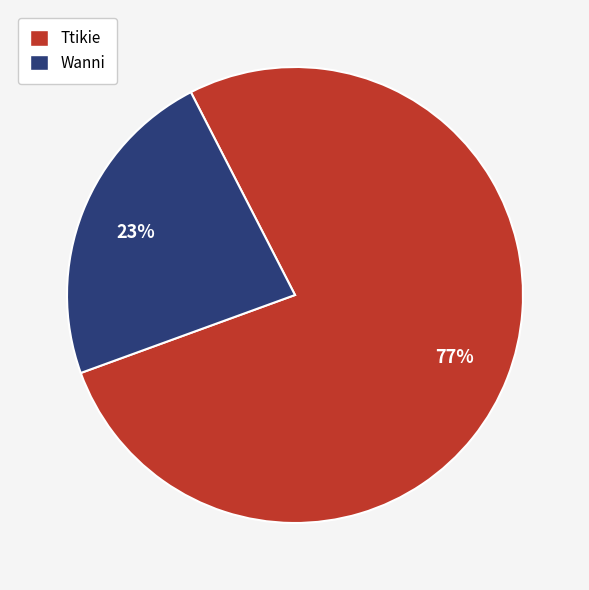

Count the number of slices in the pie.

2